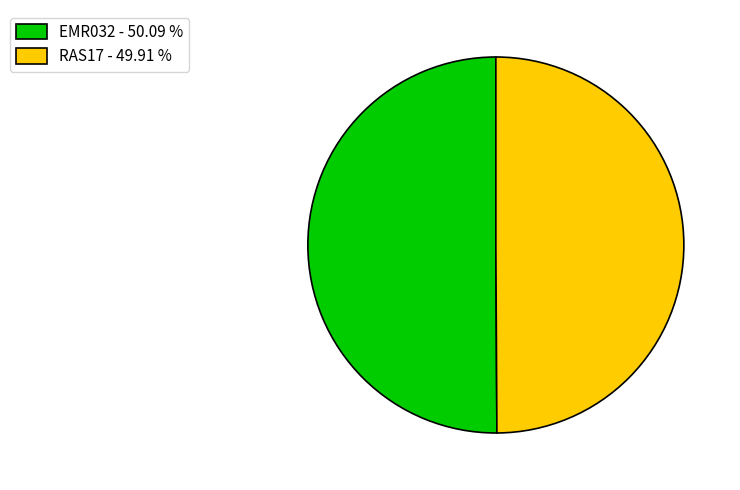

How many slices are in this pie chart?

2